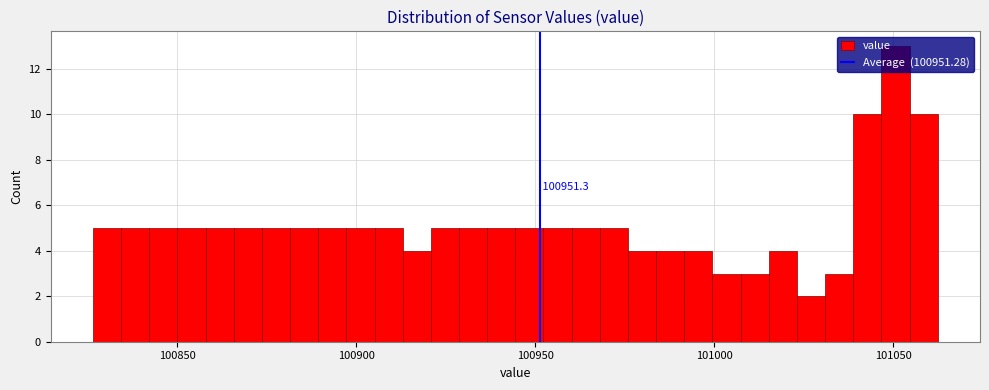

Read against the x-axis, roughly where is the centre of the tallest bar?

101050